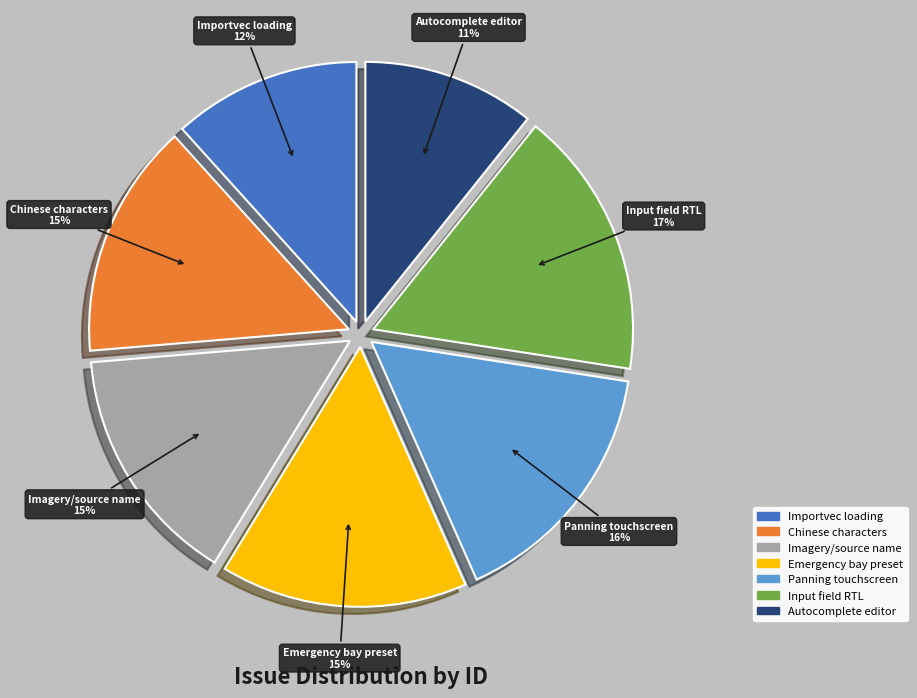

To the nearest percent, what percentage of the pie is Emergency bay preset?

15%